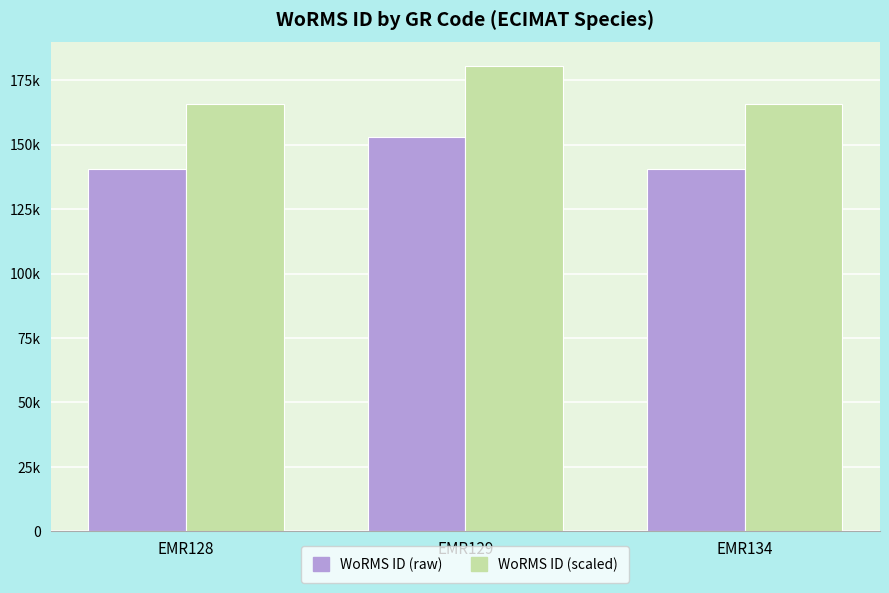

Is it true that WoRMS ID (scaled) equals 180642.7 at EMR129?

True